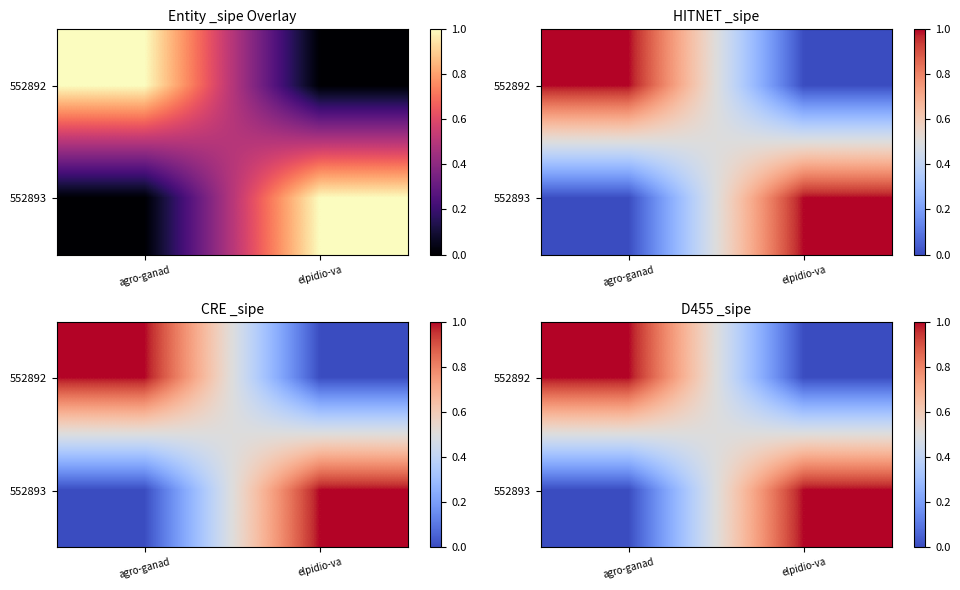

The value of 552893 at elpidio-va is 1. True or false?

True